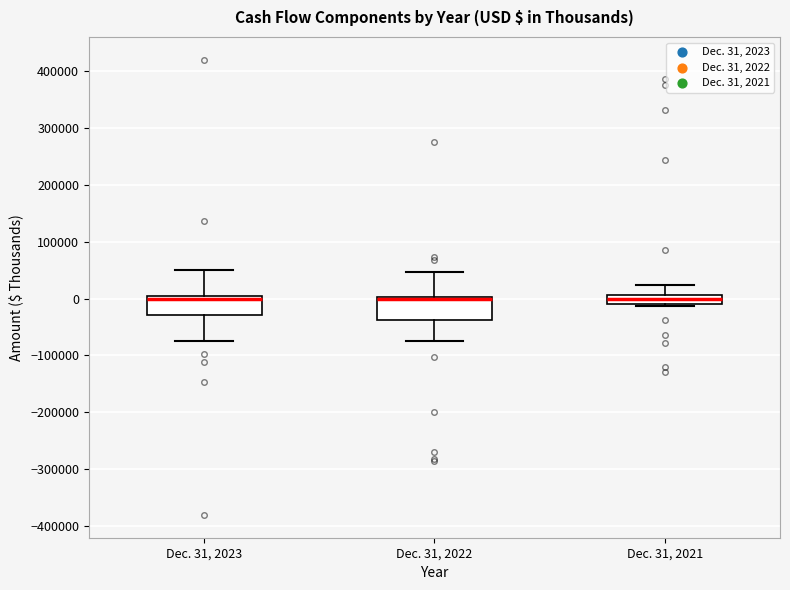

Where does the upper whisker of the box for Dec. 31, 2021 end on the y-axis? The values are not printed on the chart, so give them approximately, as read against the axis.

20000